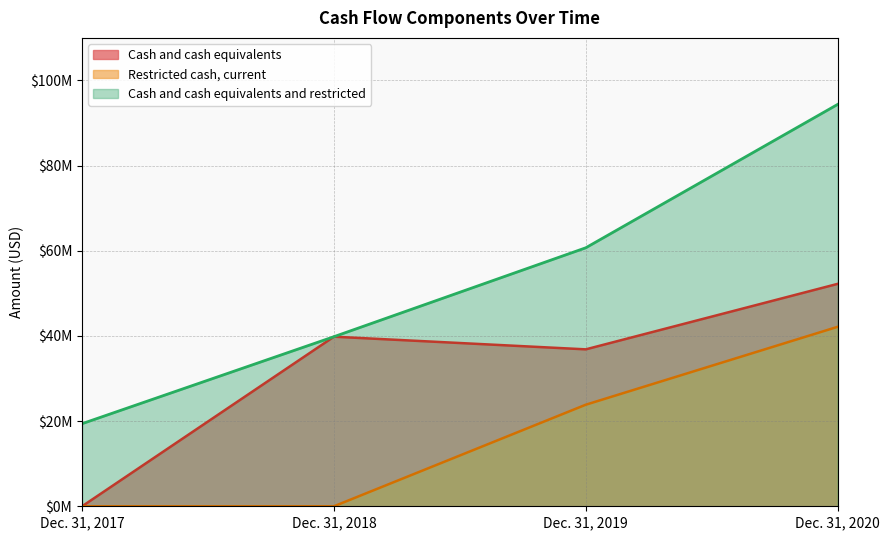

Does the chart have visible grid lines?

Yes